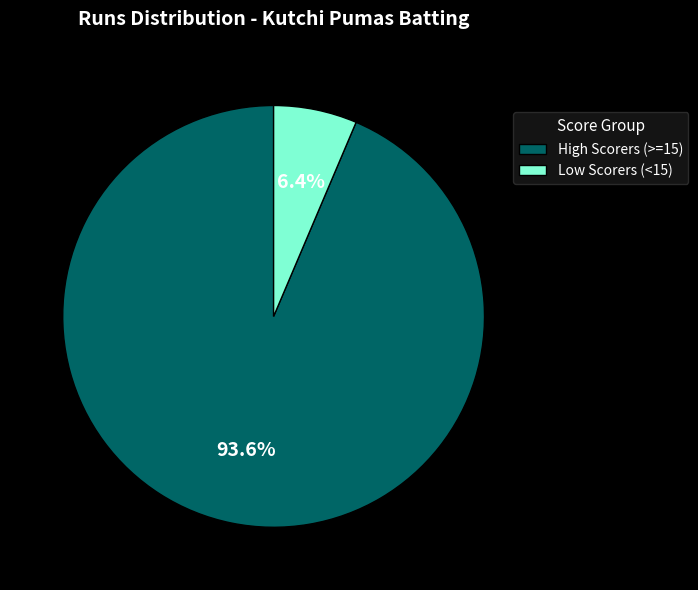

Rank the categories by value from highest to lowest.

High Scorers (>=15), Low Scorers (<15)